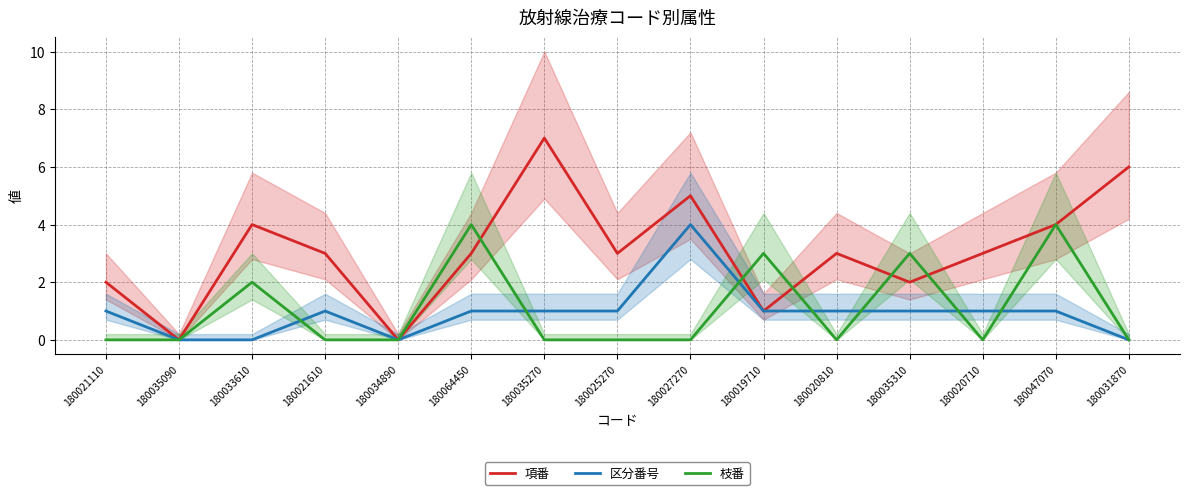

How many data points in 枝番 are above 0?

5